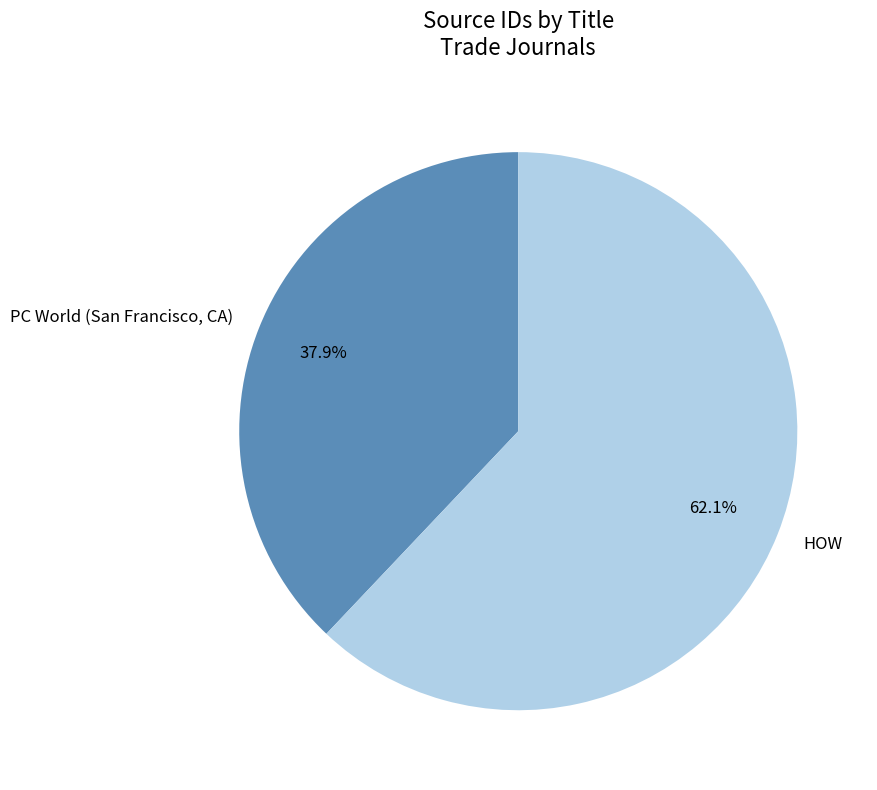

Which has a higher value, PC World (San Francisco, CA) or HOW?

HOW